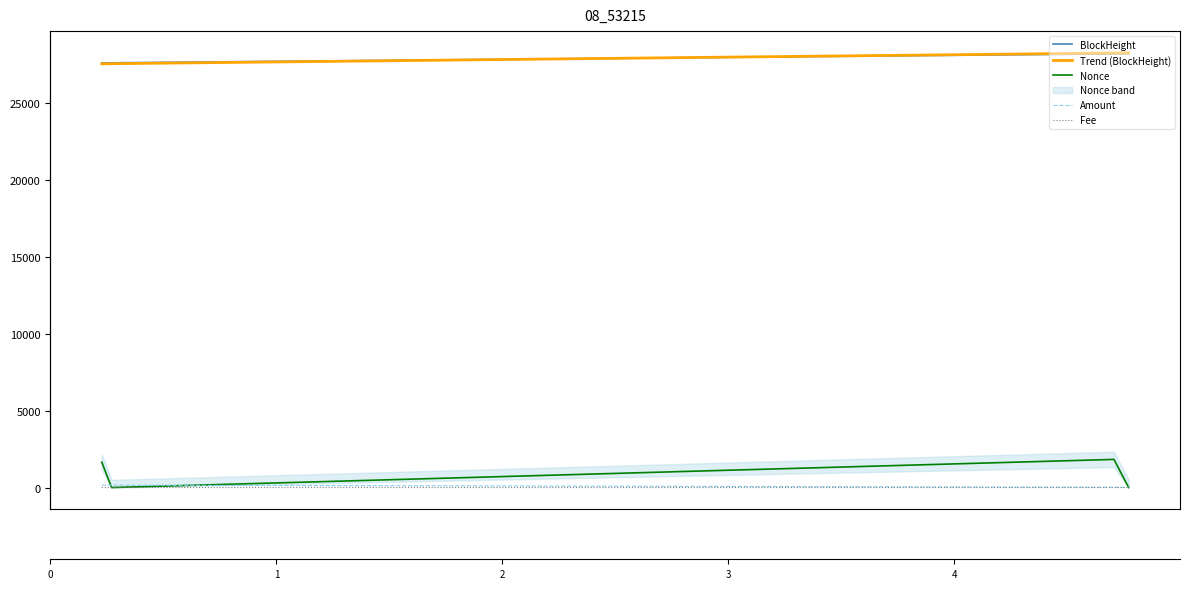

What is the value of the Nonce point at the 1st from the left?

1648.0